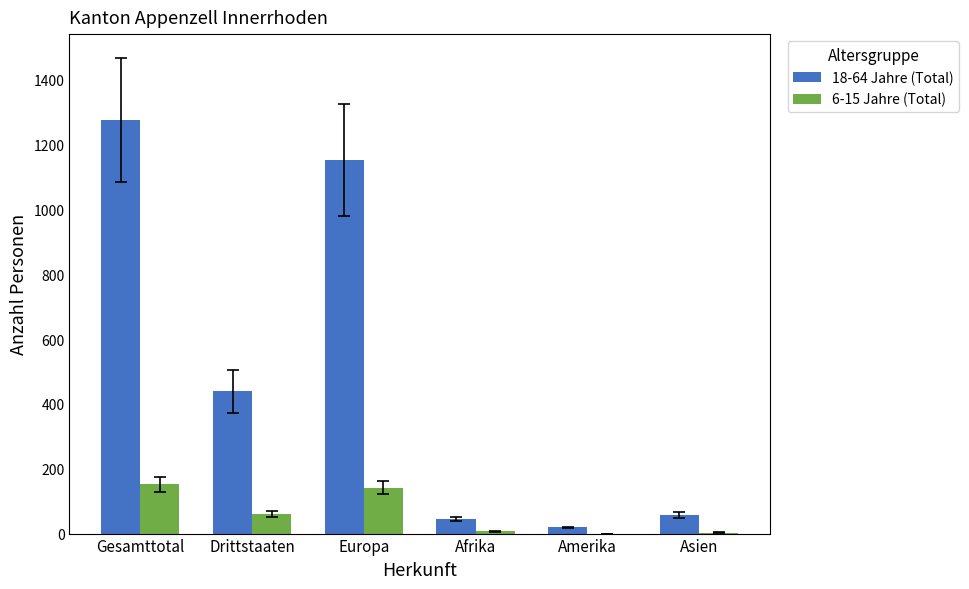

True or false: 18-64 Jahre (Total) has a value of 45 at Afrika.

True